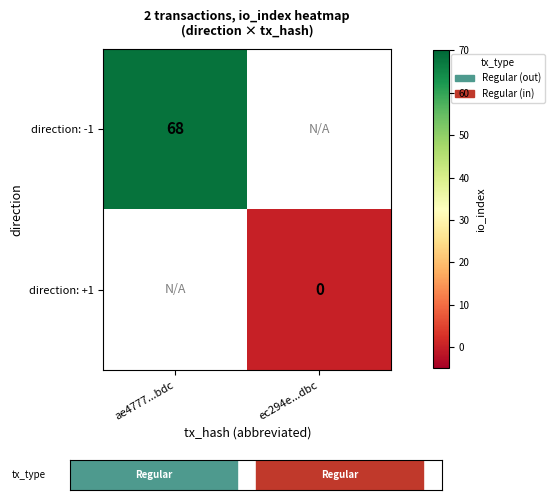

Is it true that direction: -1 equals 68 at ae4777...bdc?

True